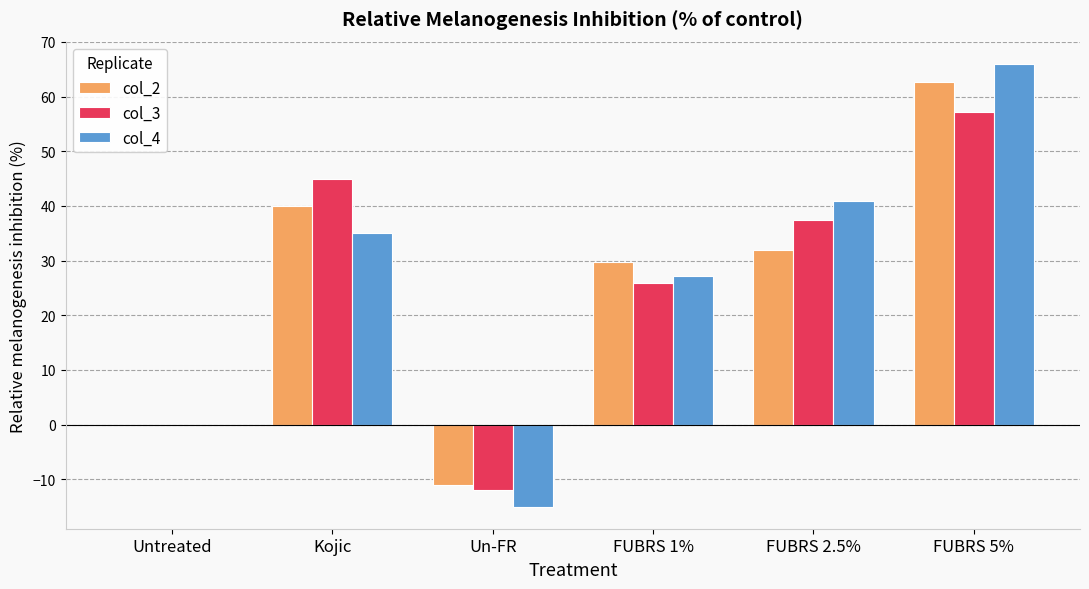

At which label is col_2 closest to 25?

FUBRS 1%